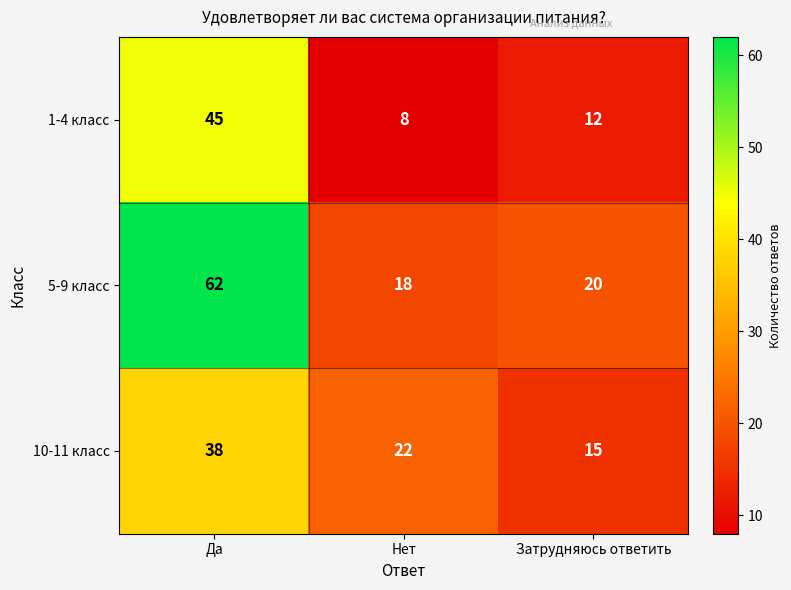

Where does the 1-4 класс series first go above 12?

Да